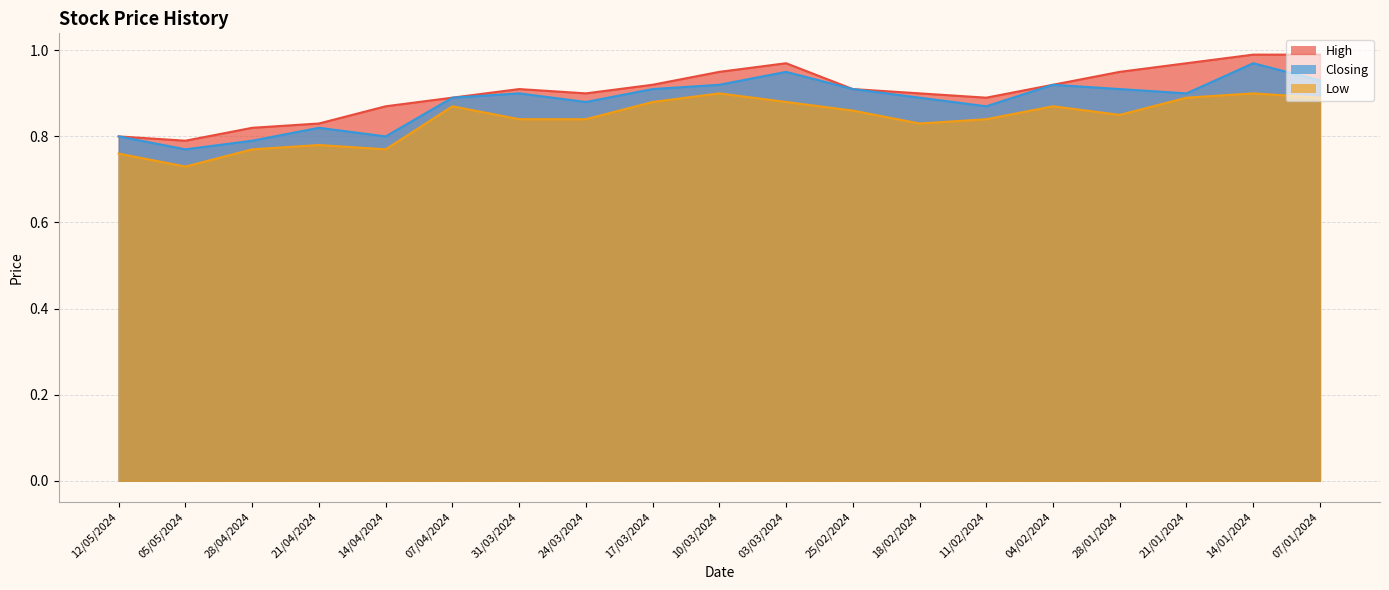

What is the value of the High point at the 17th from the left?

1.0